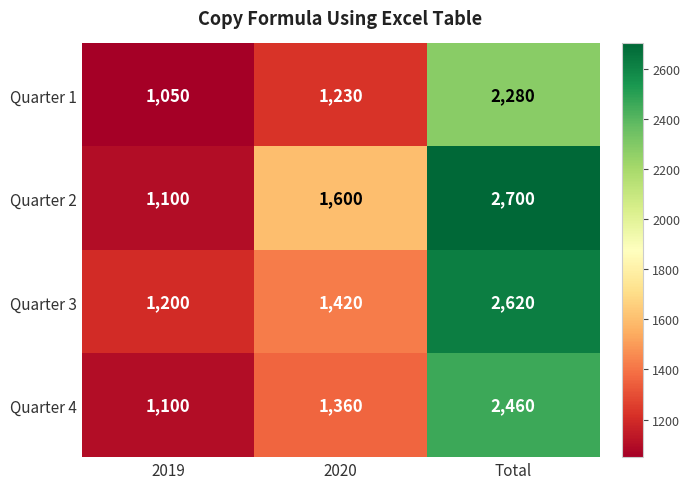

Which series changed the most between 2020 and Total?

Quarter 3